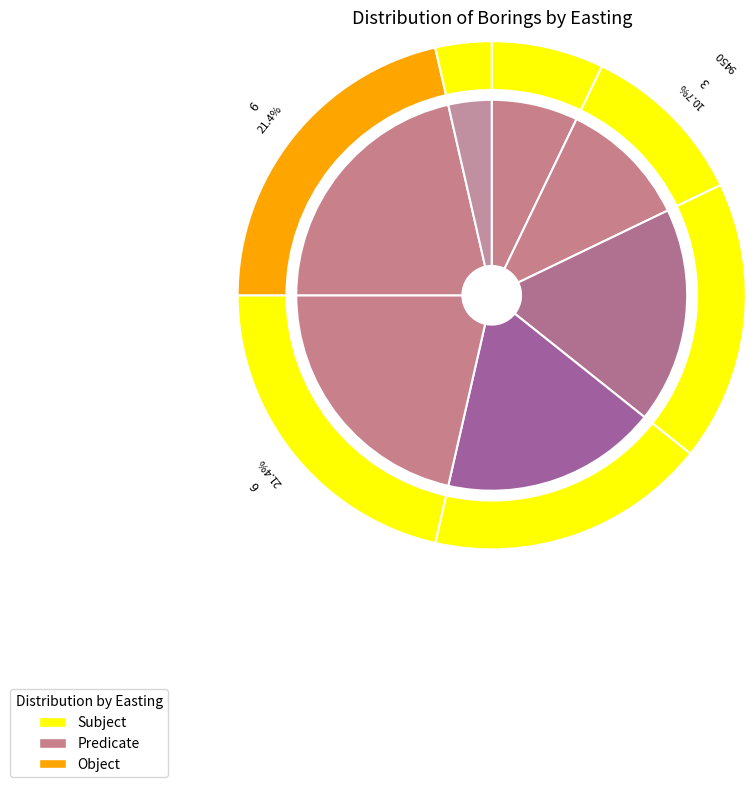

What is the largest slice in the pie chart?

9480